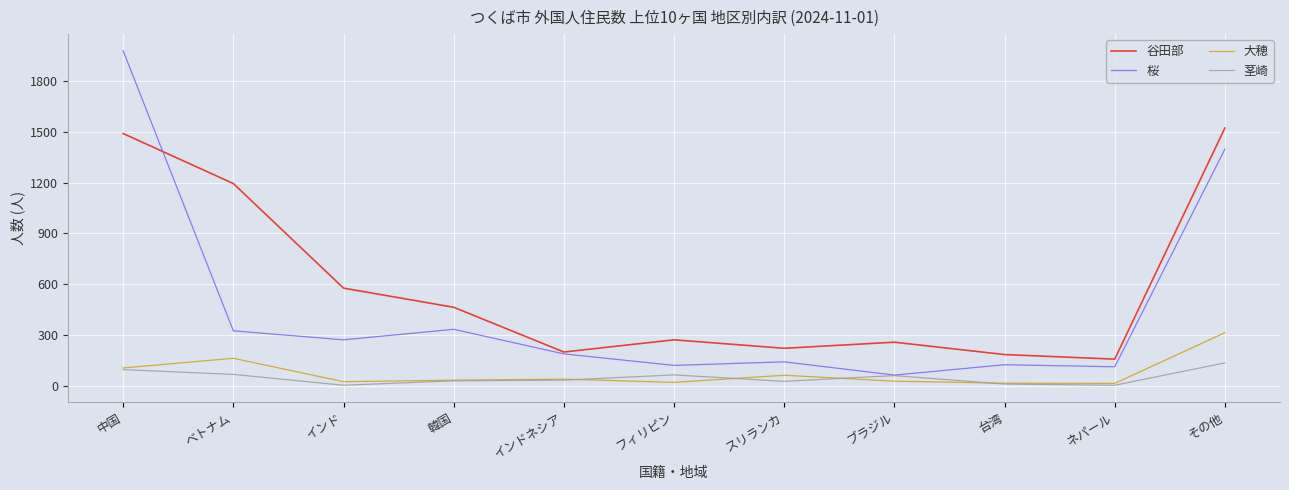

Which series changed the most between ベトナム and 台湾?

谷田部